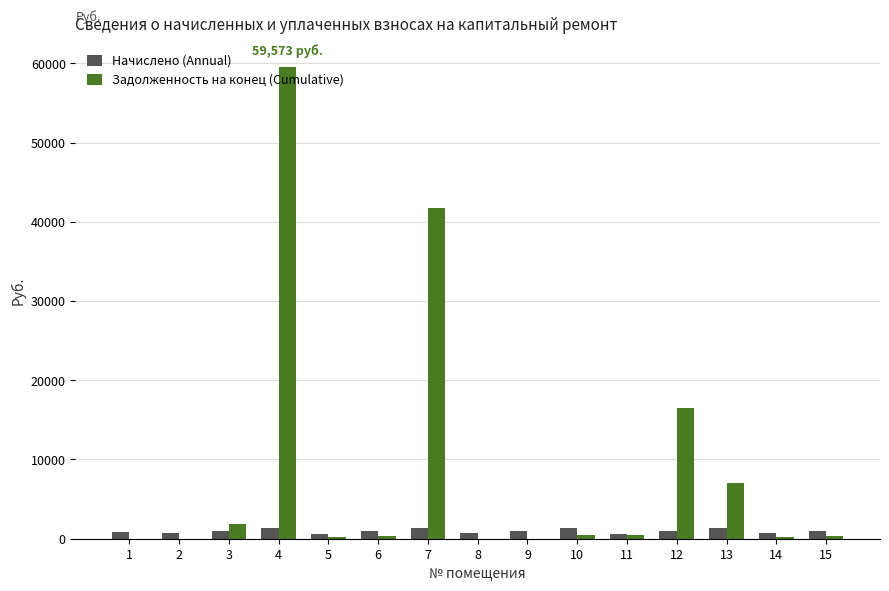

What is the sum of all Начислено (Annual) values?

14533.9